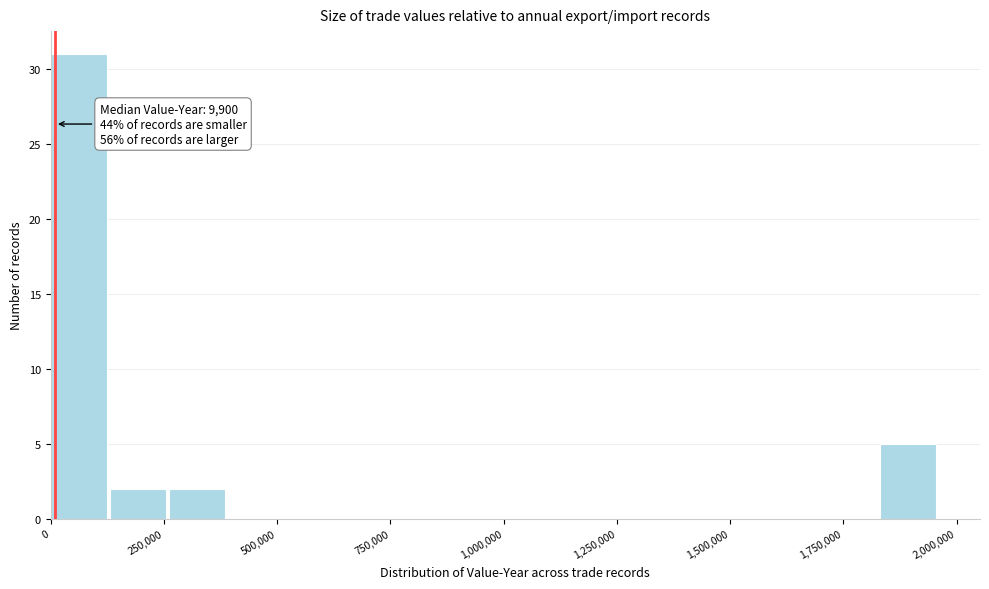

Read against the x-axis, roughly where is the centre of the tallest bar?

50000